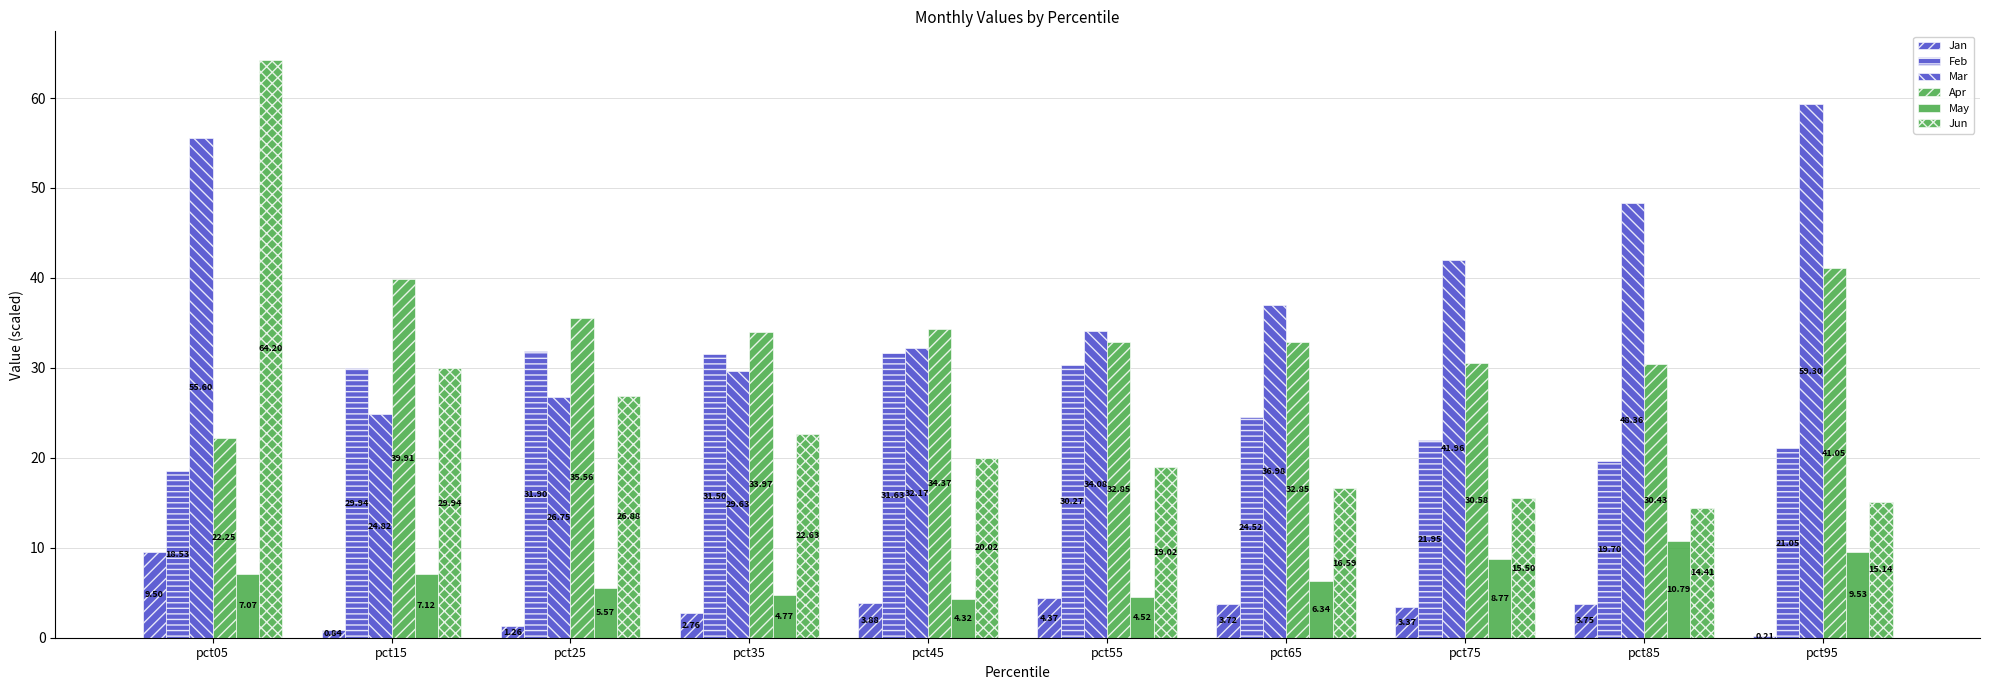

What is the spread (max minus min) of values at pct85?

44.6